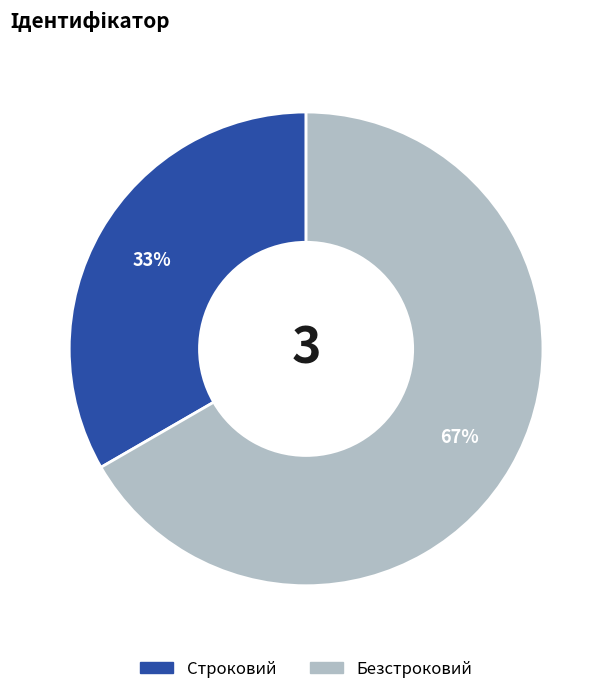

How many segments does this pie chart have?

2